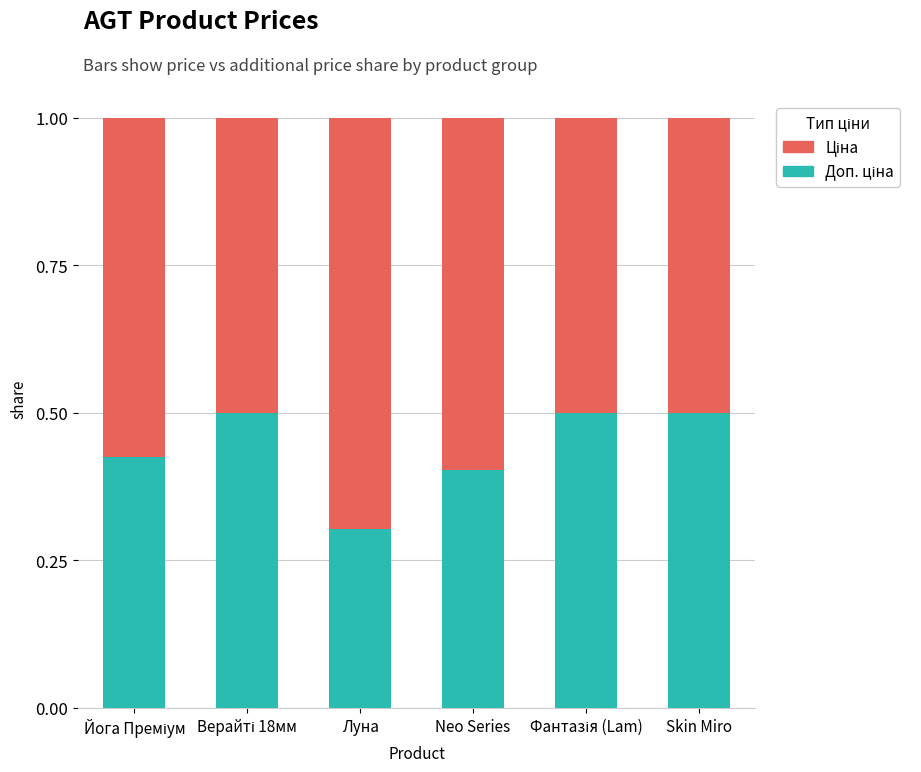

What is the total value across all series at Skin Miro?

1.0